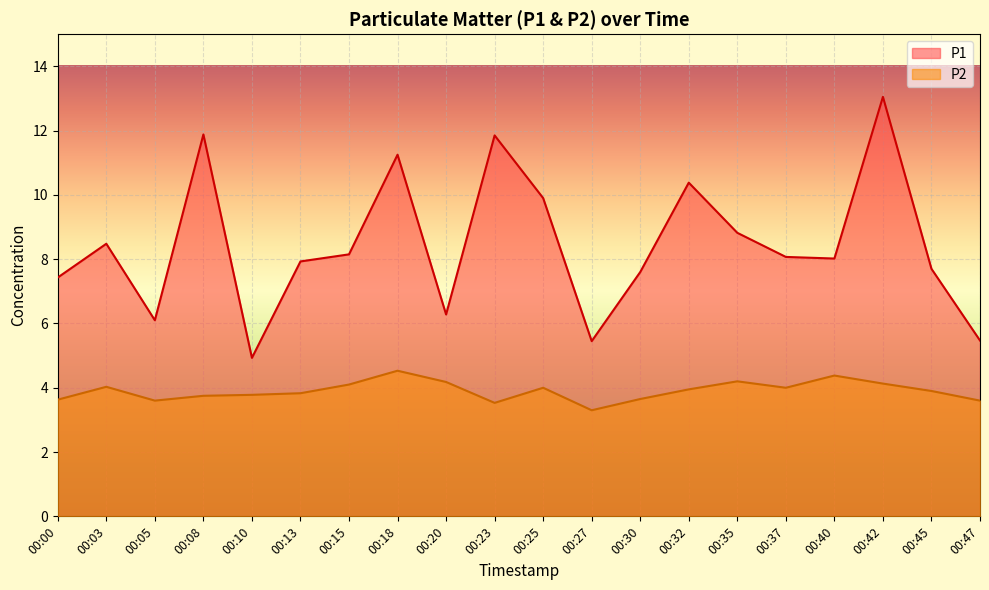

Reading left to right, list all the values displayed in this chart.

P1: 7.4	8.5	6.1	11.9	4.9	7.9	8.2	11.2	6.3	11.8	9.9	5.5	7.6	10.4	8.8	8.1	8.0	13.1	7.7	5.5
P2: 3.6	4.0	3.6	3.8	3.8	3.8	4.1	4.5	4.2	3.5	4.0	3.3	3.6	4.0	4.2	4.0	4.4	4.1	3.9	3.6